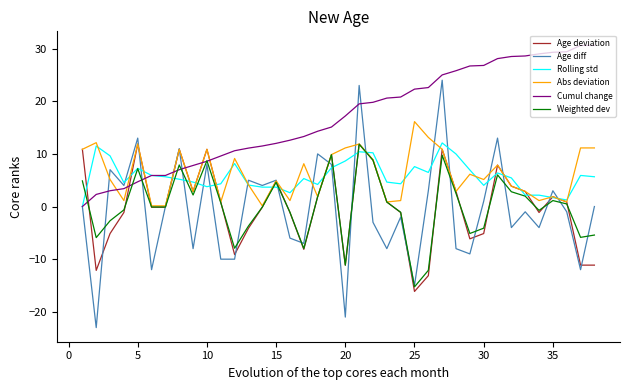

How many series are shown in this chart?

6